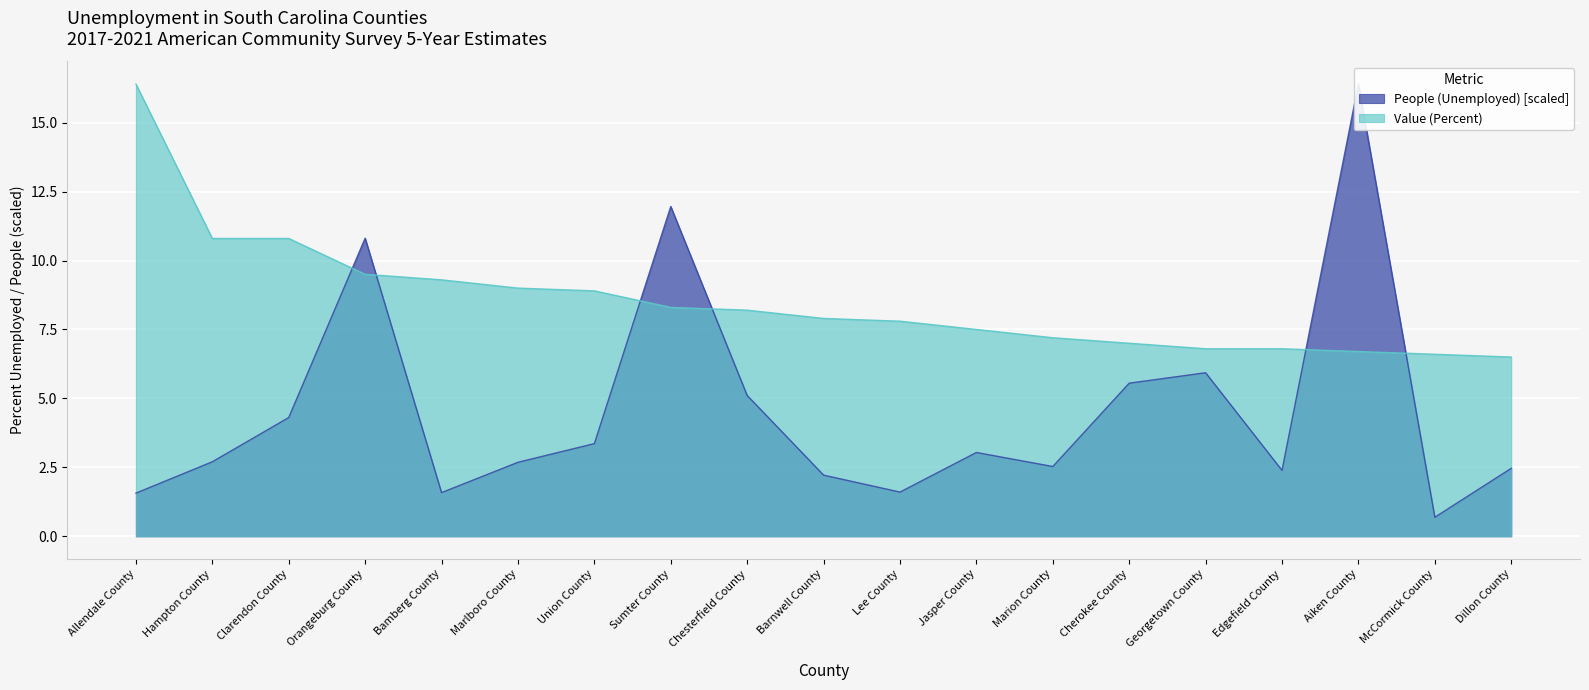

Between Union County and Bamberg County, which is larger?

Union County